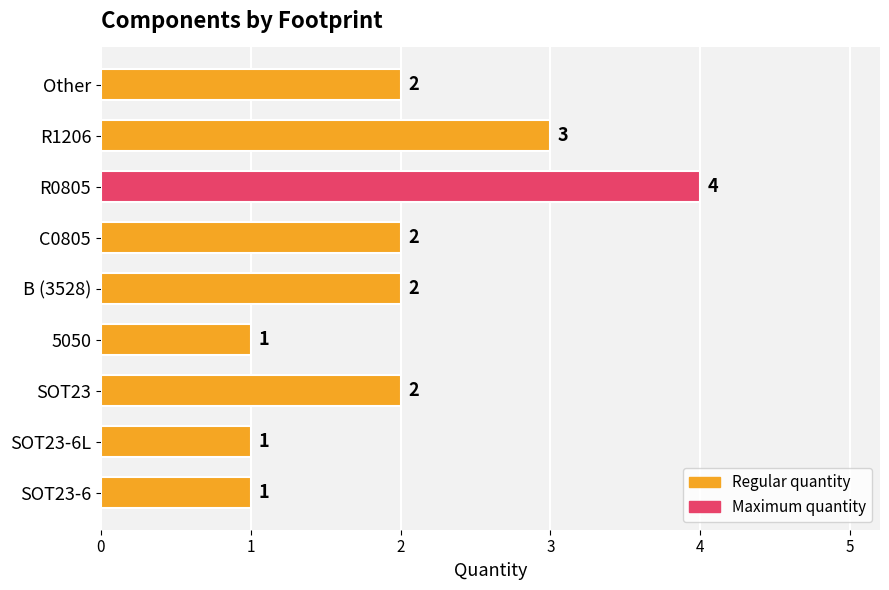

The chart shows a value of 1 at 5050. True or false?

True